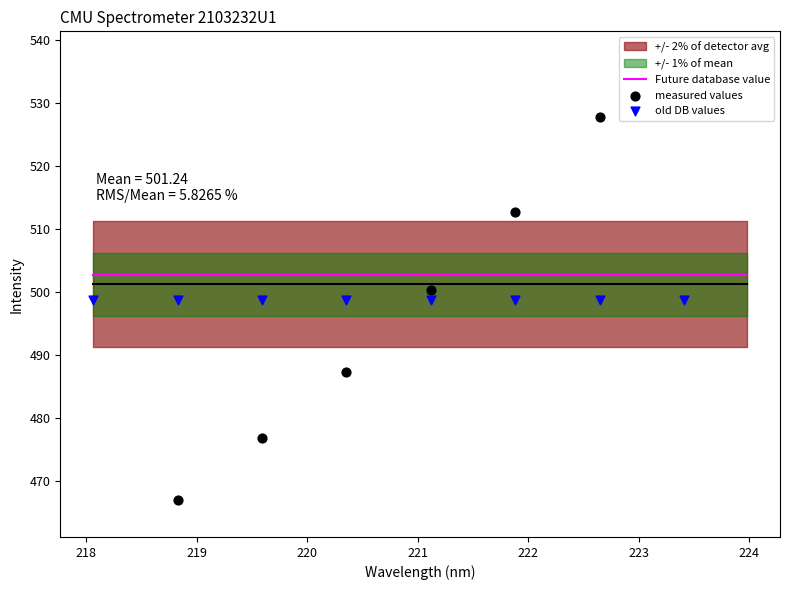

Between 218.6332 and 219.0156, which is larger?

219.0156